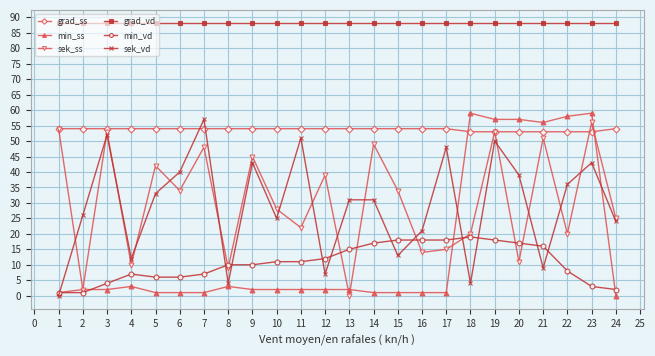

List the series in order of their peak value, lowest first.

min_vd, grad_ss, sek_ss, sek_vd, min_ss, grad_vd